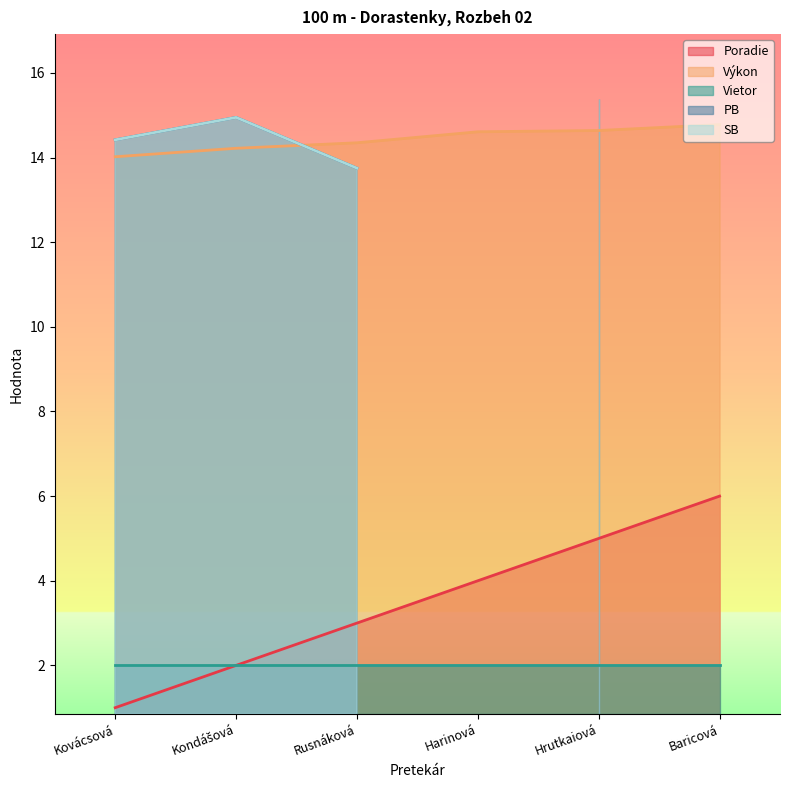

True or false: Výkon has a value of 14.6 at Harinová.

True